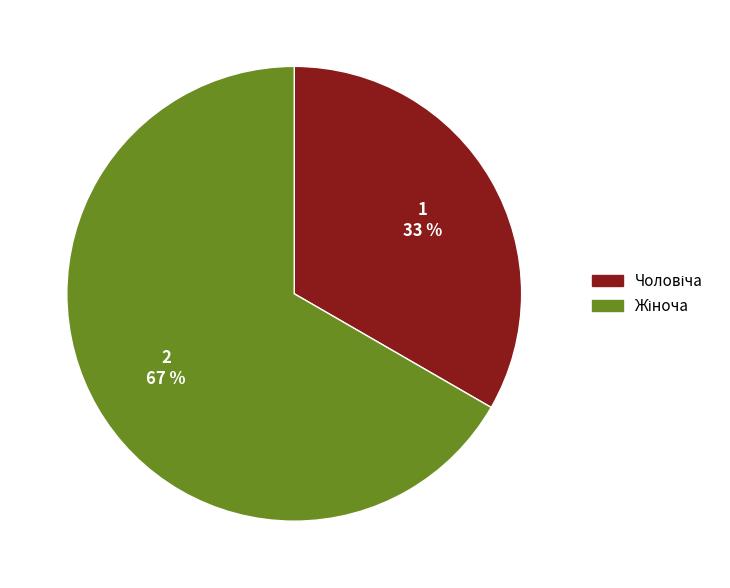

To the nearest percent, what is the average slice percentage?

50%